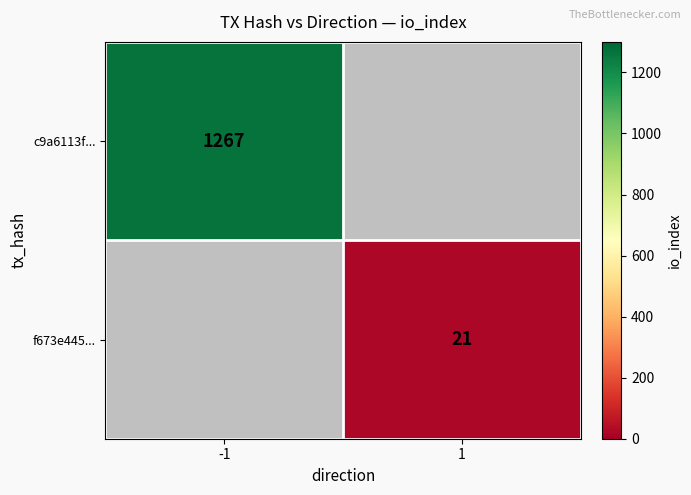

Is it true that c9a6113f... equals 1763 at -1?

False